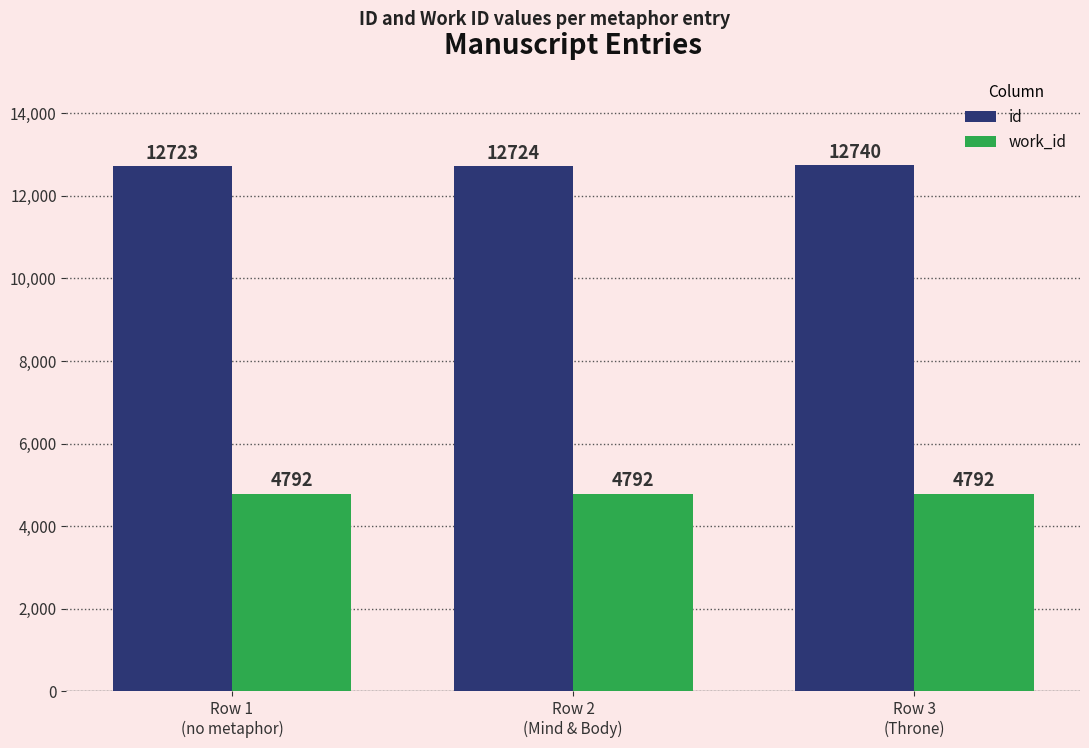

True or false: id has a value of 22165 at Row 1
(no metaphor).

False